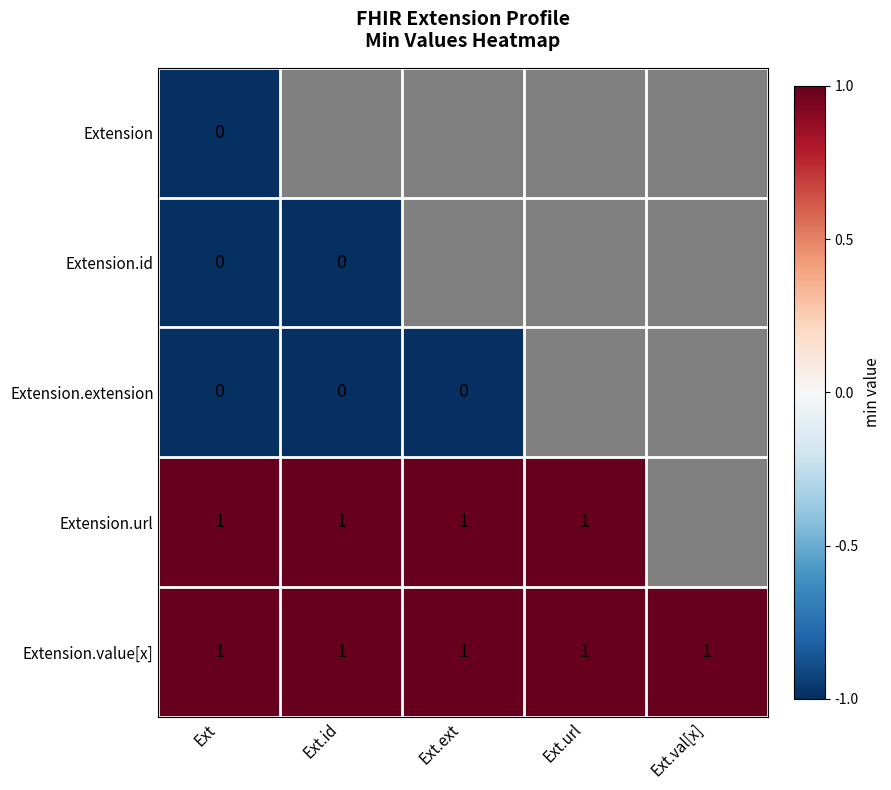

True or false: Extension.value[x] has a value of 0 at Ext.ext.

False